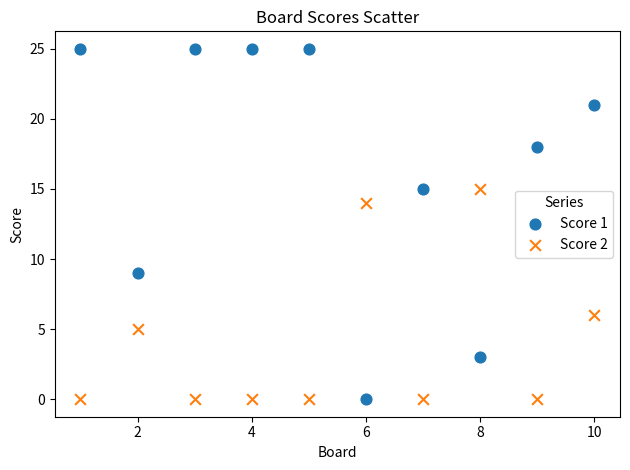

Which series has the largest Y range (max minus min)?

Score 1